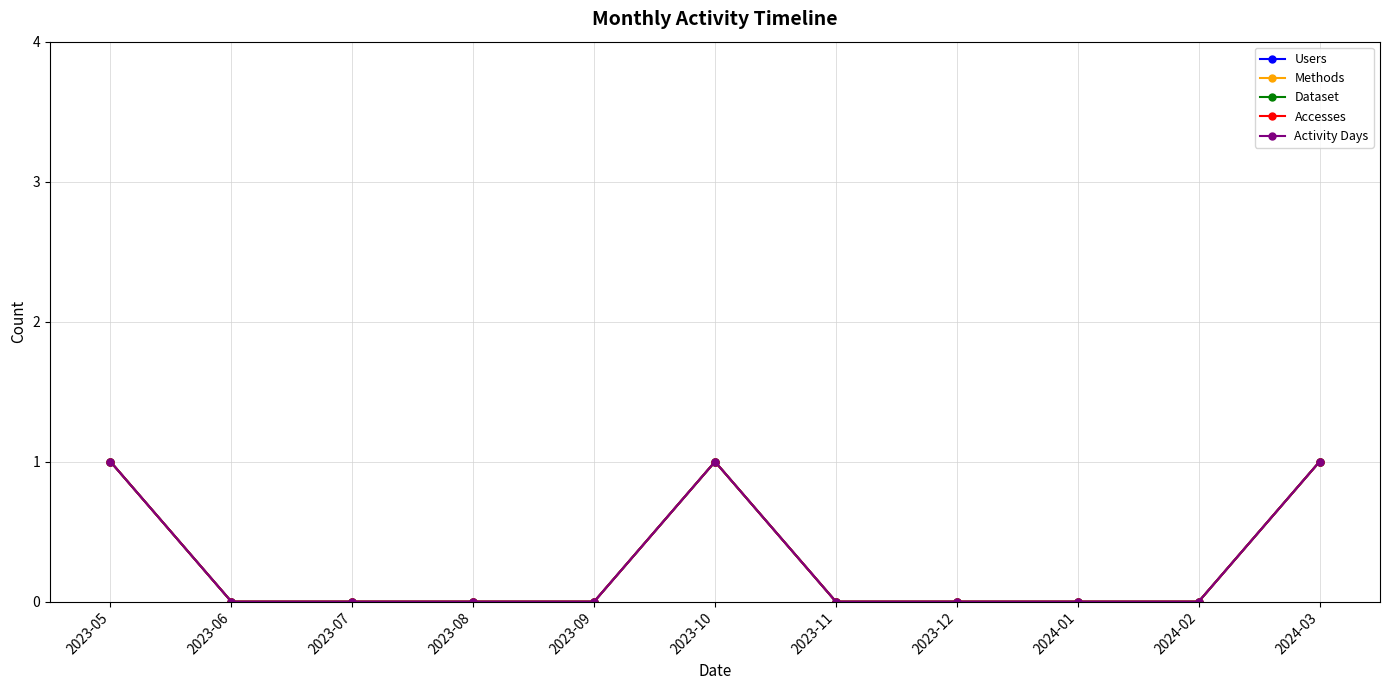

Which has a higher value, 2023-09 or 2024-03?

2024-03